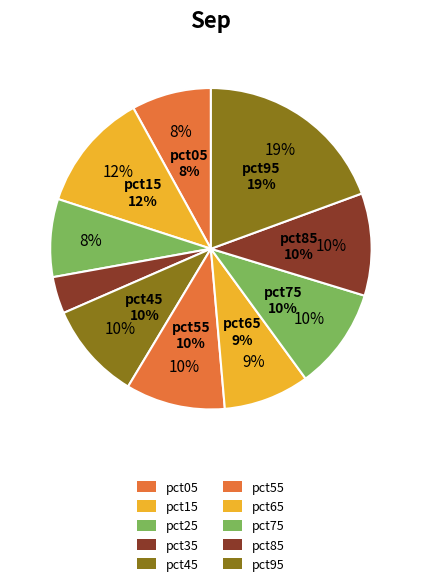

How much of the chart is everything except pct85?

89.7%